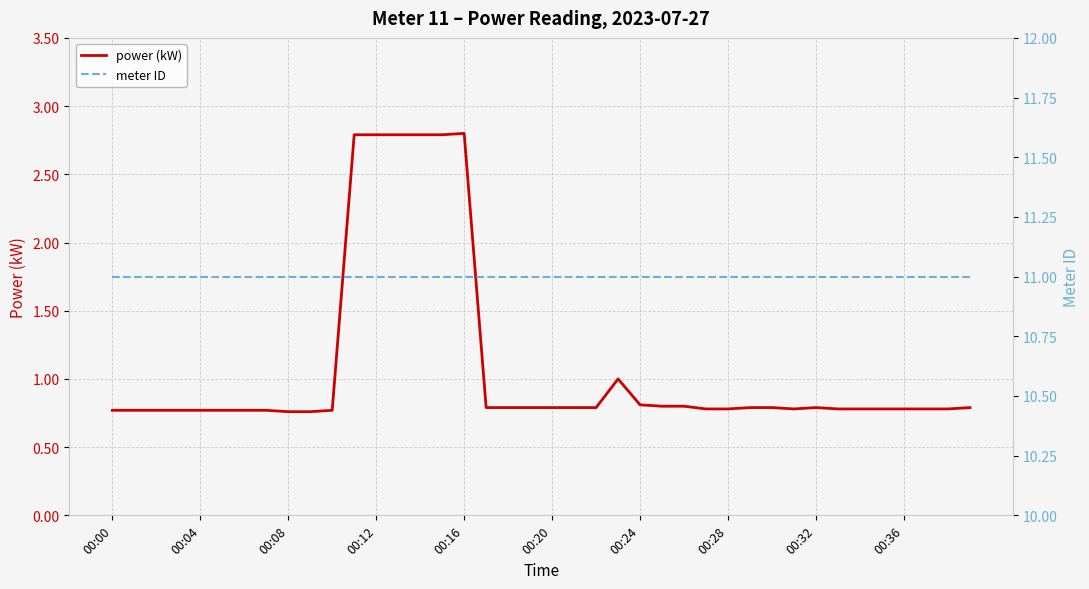

What are all the series names shown in the legend?

power (kW), meter ID